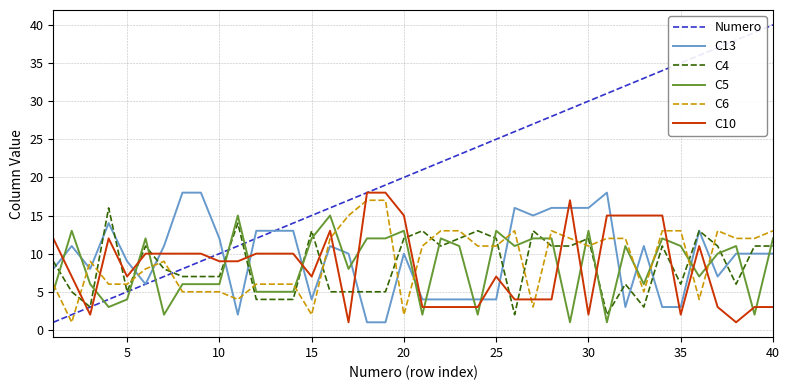

How many times do C10 and C13 cross each other?

15